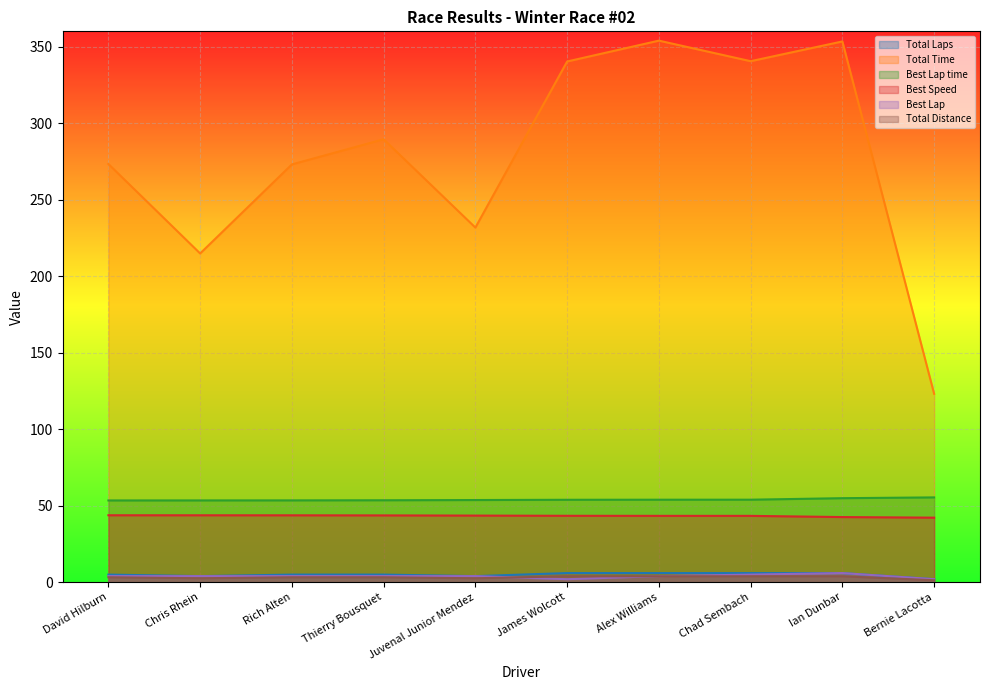

Rank the series by their maximum value, from lowest to highest.

Total Distance, Total Laps, Best Lap, Best Speed, Best Lap time, Total Time